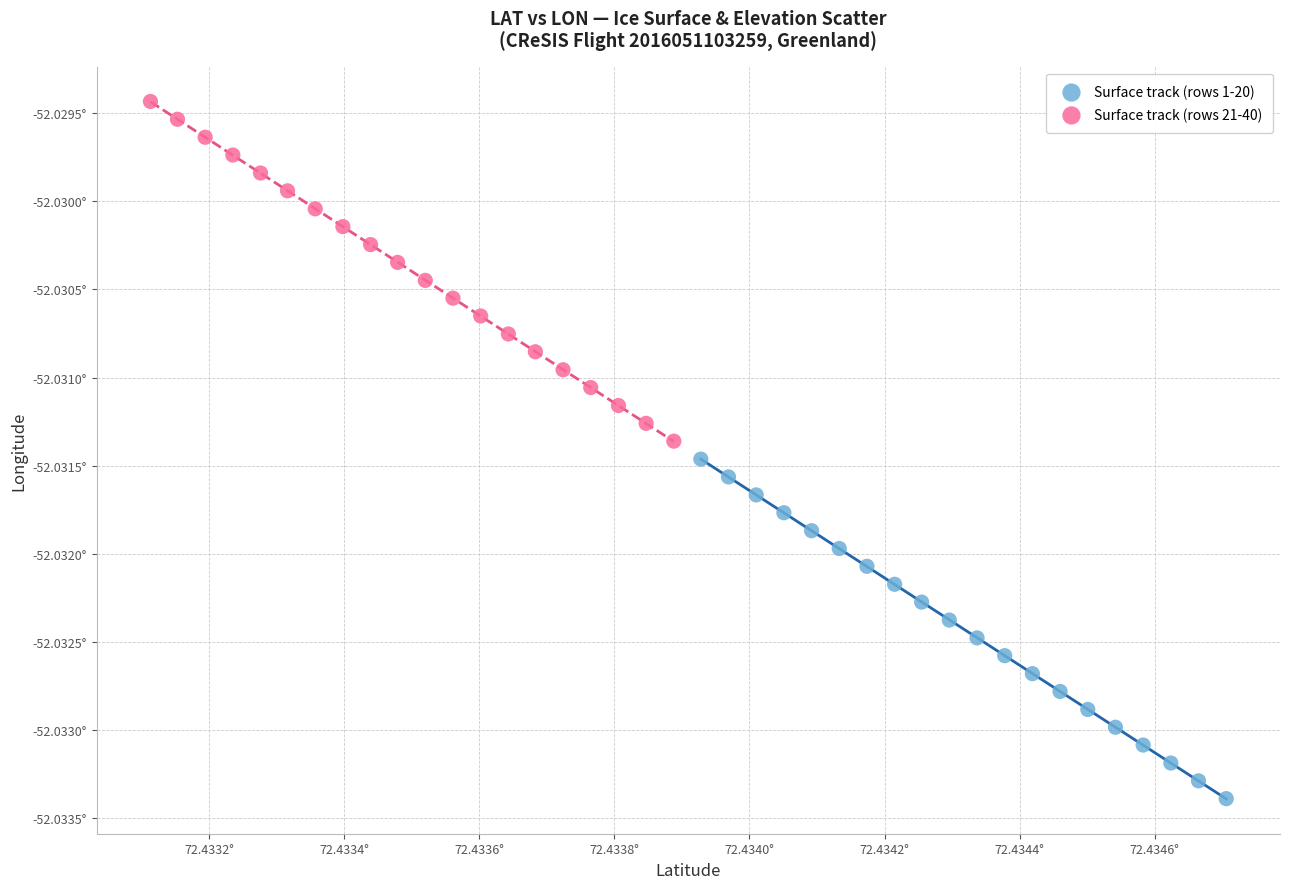

Which series has the widest spread of Y values?

Surface track (rows 21-40)